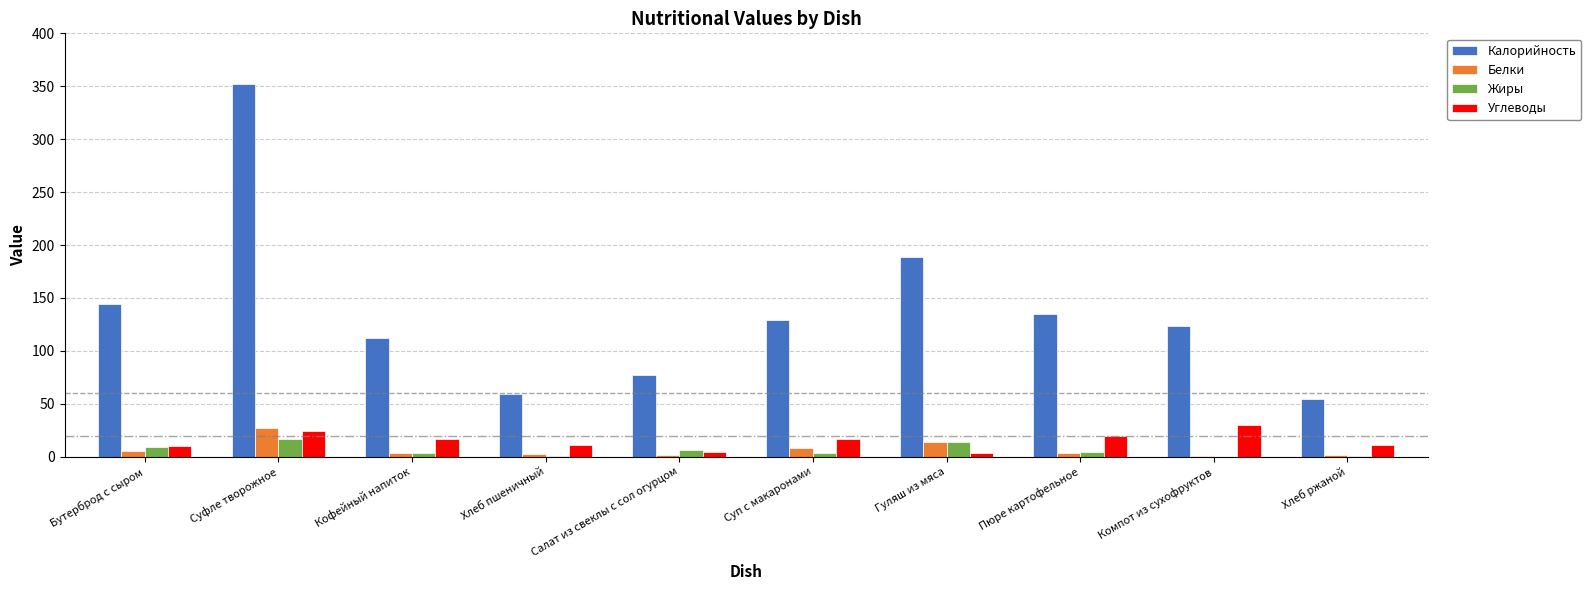

Which series changed the most between Хлеб пшеничный and Суп с макаронами?

Калорийность